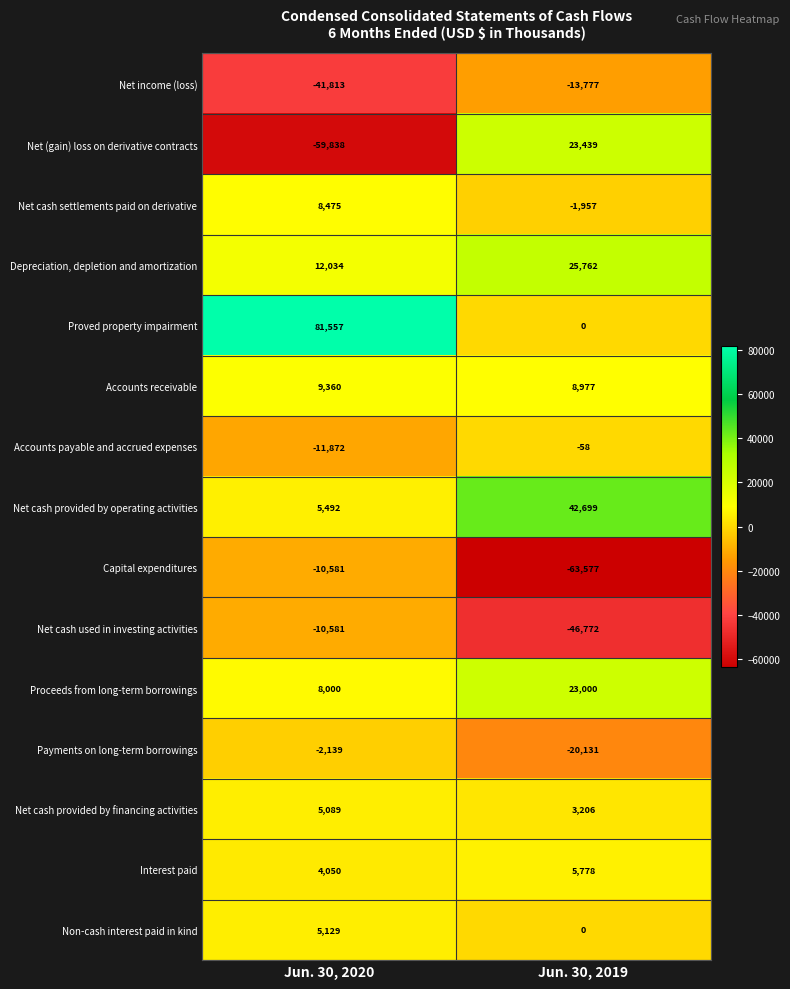

Reading left to right, what are all the values shown in this chart?

Net income (loss): Jun. 30, 2020=-41813	Jun. 30, 2019=-13777
Net (gain) loss on derivative contracts: Jun. 30, 2020=-59838	Jun. 30, 2019=23439
Net cash settlements paid on derivative: Jun. 30, 2020=8475	Jun. 30, 2019=-1957
Depreciation, depletion and amortization: Jun. 30, 2020=12034	Jun. 30, 2019=25762
Proved property impairment: Jun. 30, 2020=81557	Jun. 30, 2019=0
Accounts receivable: Jun. 30, 2020=9360	Jun. 30, 2019=8977
Accounts payable and accrued expenses: Jun. 30, 2020=-11872	Jun. 30, 2019=-58
Net cash provided by operating activities: Jun. 30, 2020=5492	Jun. 30, 2019=42699
Capital expenditures: Jun. 30, 2020=-10581	Jun. 30, 2019=-63577
Net cash used in investing activities: Jun. 30, 2020=-10581	Jun. 30, 2019=-46772
Proceeds from long-term borrowings: Jun. 30, 2020=8000	Jun. 30, 2019=23000
Payments on long-term borrowings: Jun. 30, 2020=-2139	Jun. 30, 2019=-20131
Net cash provided by financing activities: Jun. 30, 2020=5089	Jun. 30, 2019=3206
Interest paid: Jun. 30, 2020=4050	Jun. 30, 2019=5778
Non-cash interest paid in kind: Jun. 30, 2020=5129	Jun. 30, 2019=0